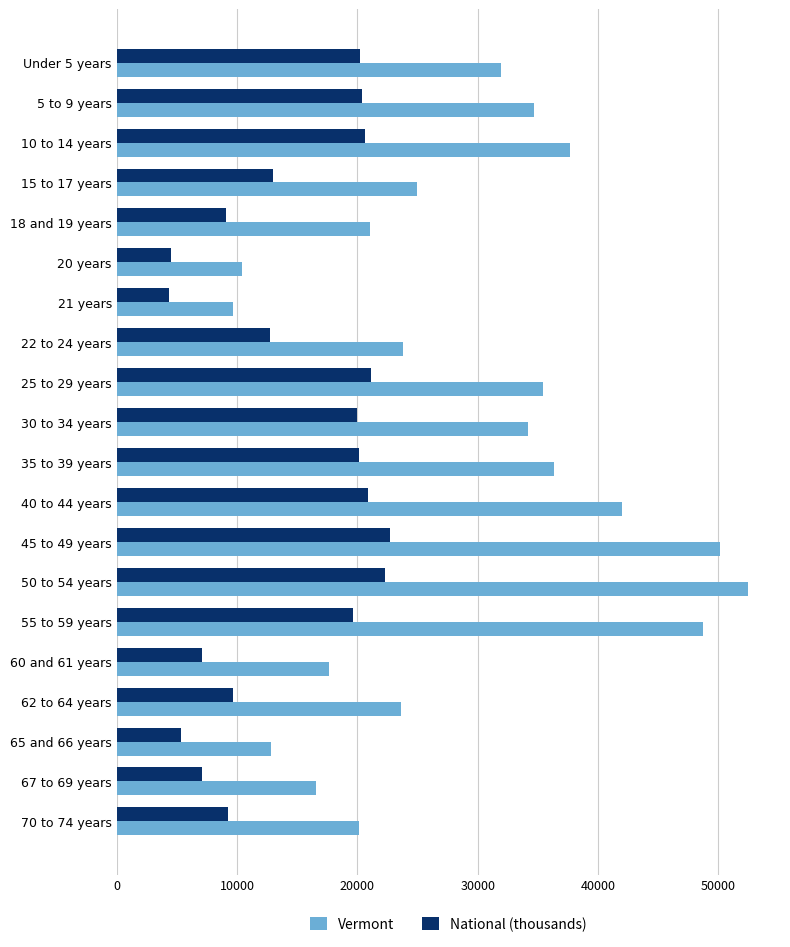

The value of National (thousands) at 35 to 39 years is 20179.6. True or false?

True